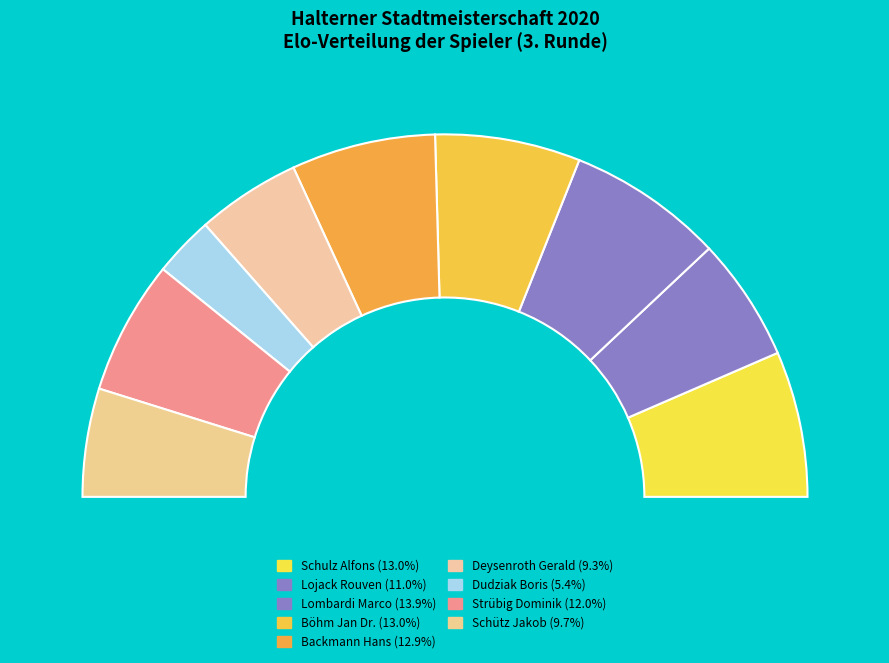

What portion of the pie excludes Lojack Rouven?

89.0%